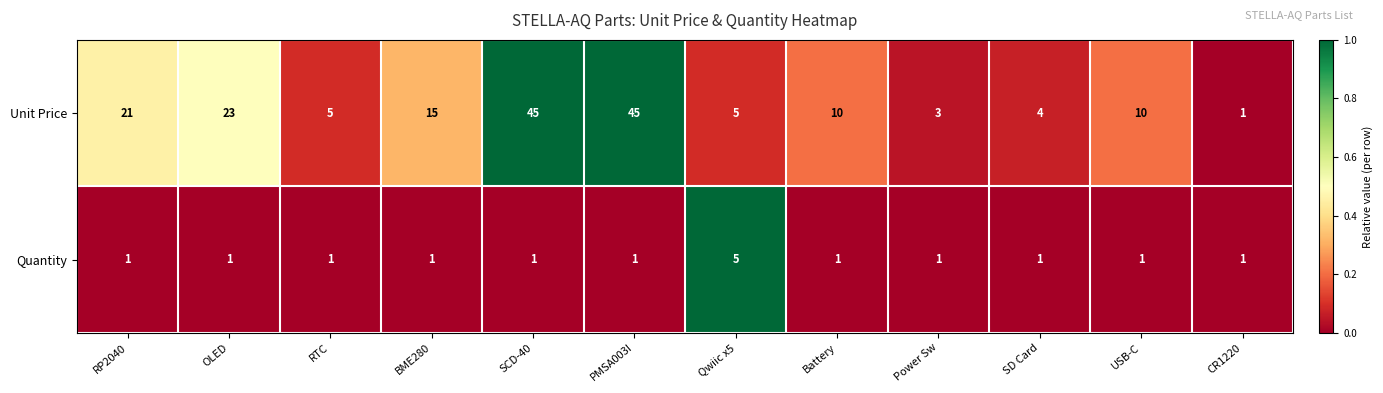

Which series has the largest total across all categories?

Unit Price